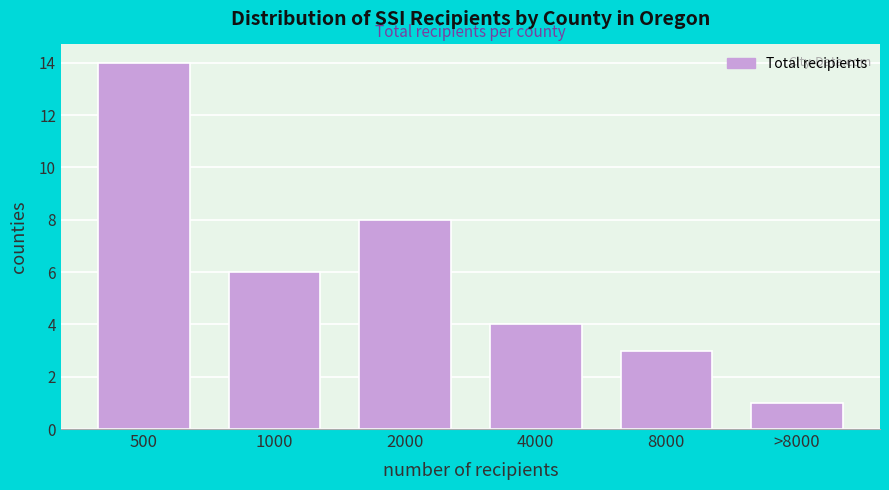

Reading left to right, transcribe all the data shown in this chart.

500=14	1000=6	2000=8	4000=4	8000=3	>8000=1